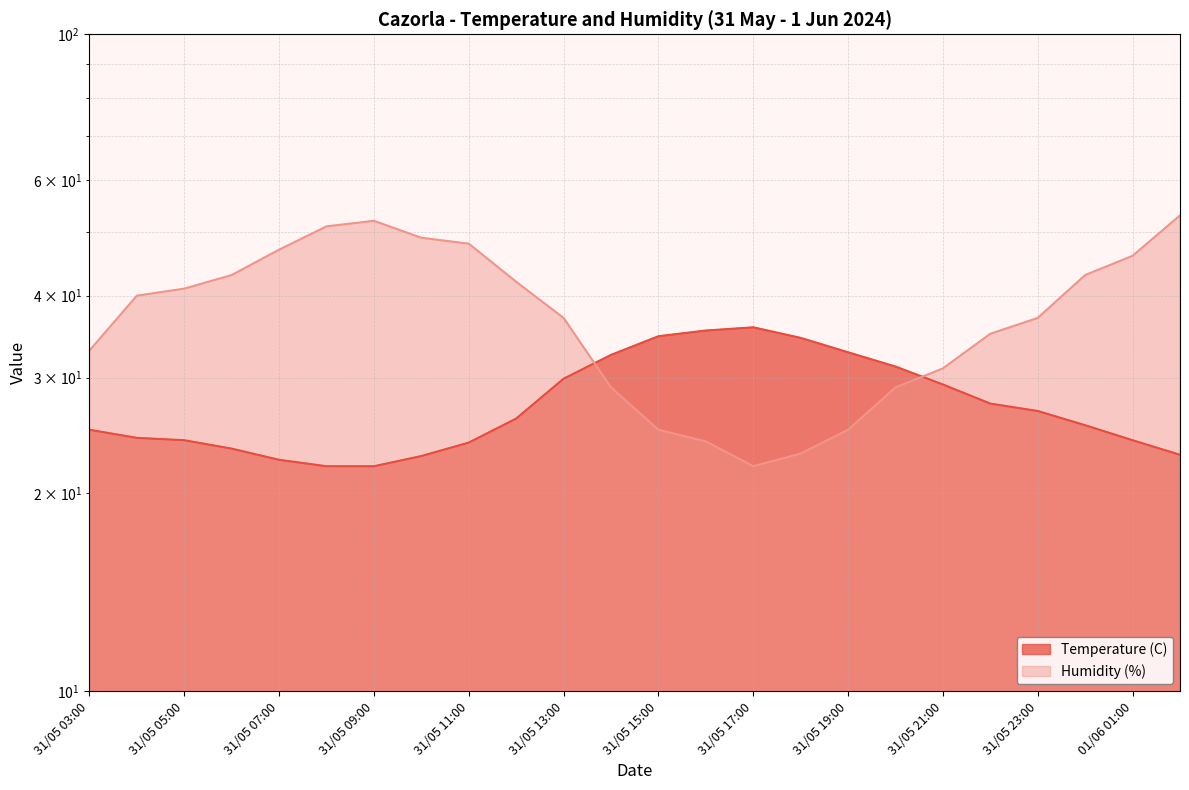

What is the label of the 15th point from the right?

31/05 12:00